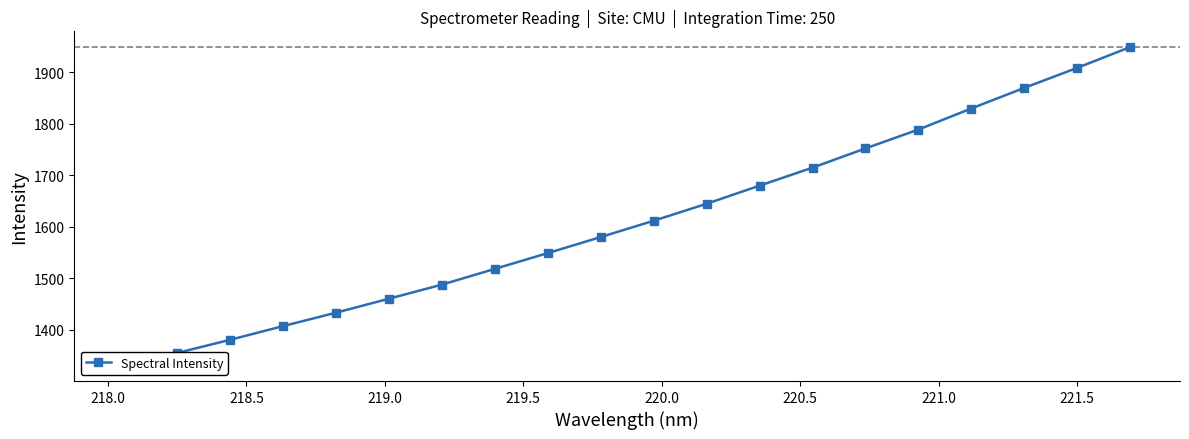

Reading left to right, transcribe all the data shown in this chart.

1331.0	1354.9	1380.4	1407.0	1433.1	1460.2	1487.6	1518.1	1548.8	1579.9	1611.5	1644.6	1679.7	1714.6	1751.9	1788.5	1829.4	1869.4	1908.2	1948.5